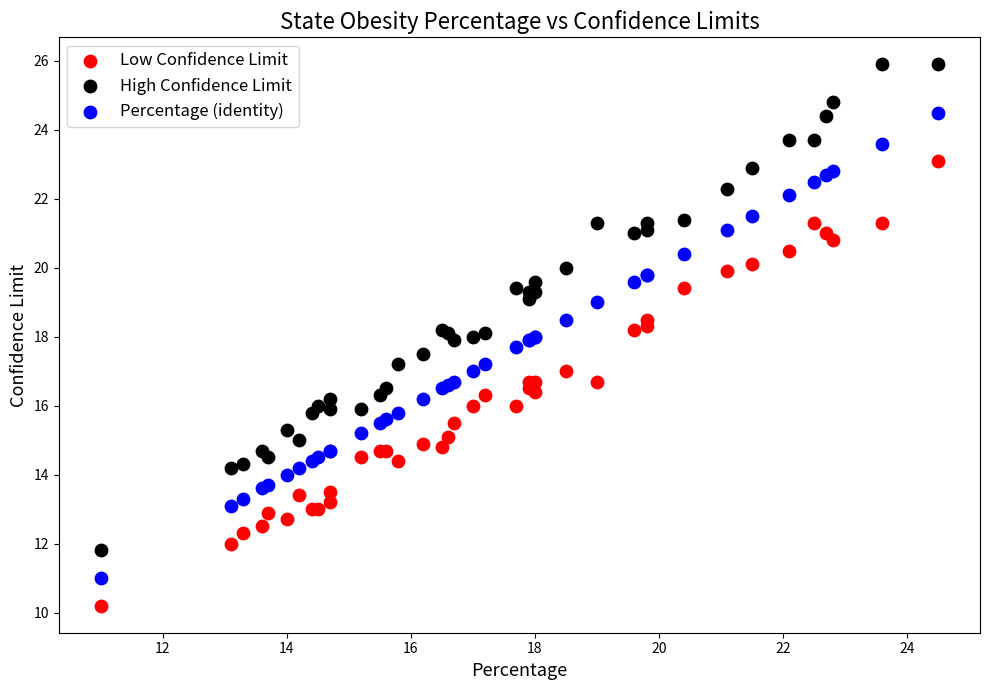

Which series contains the highest Y value?

High Confidence Limit